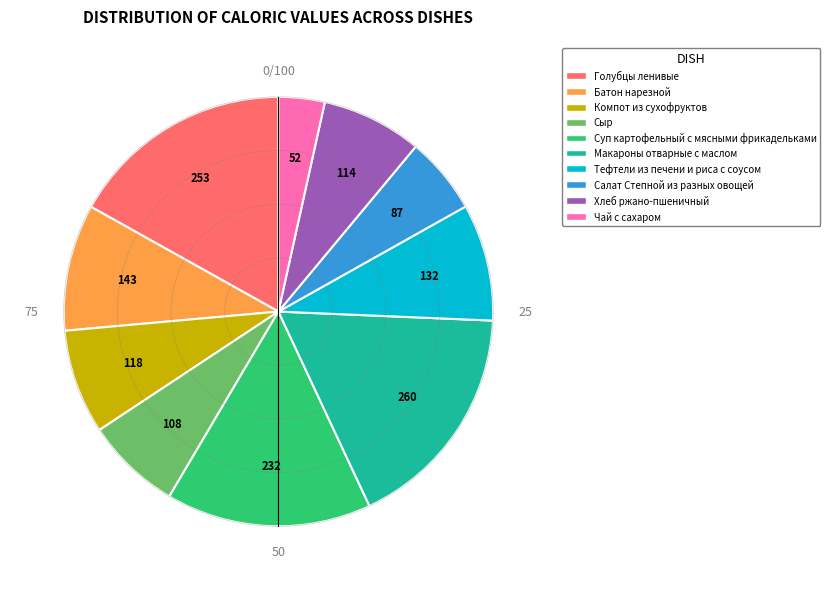

Does Компот из сухофруктов represent more than half of the total?

No